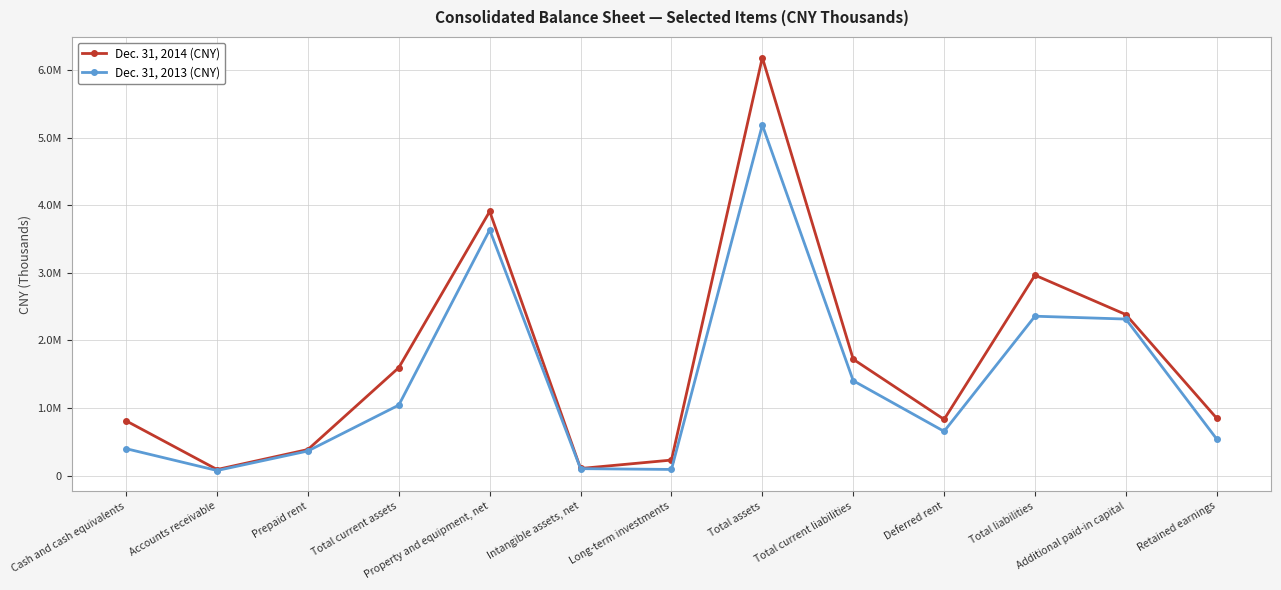

What is the sum of all Dec. 31, 2014 (CNY) values?

22047877